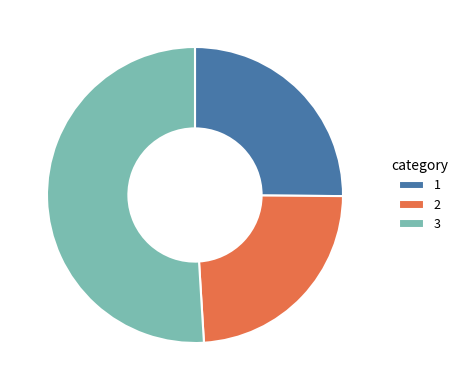

Which category has the biggest portion of the pie?

3